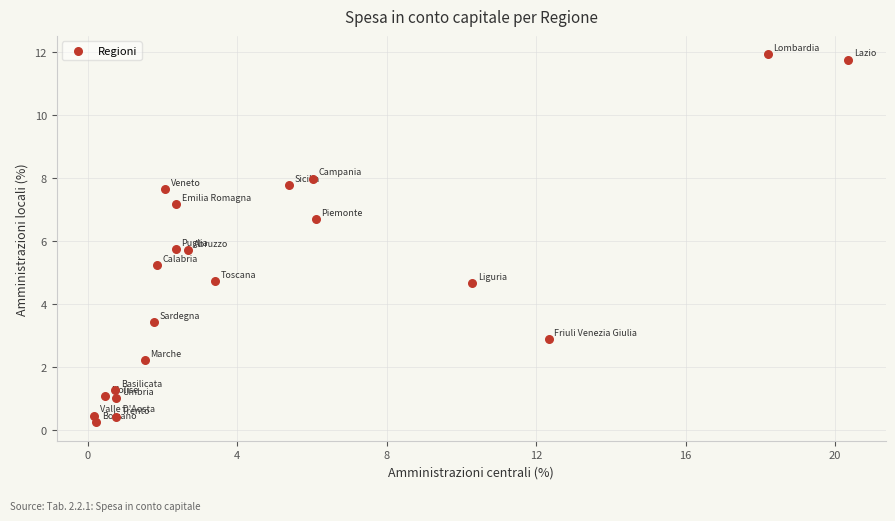

What is the range of Y values (max minus min)?

11.7